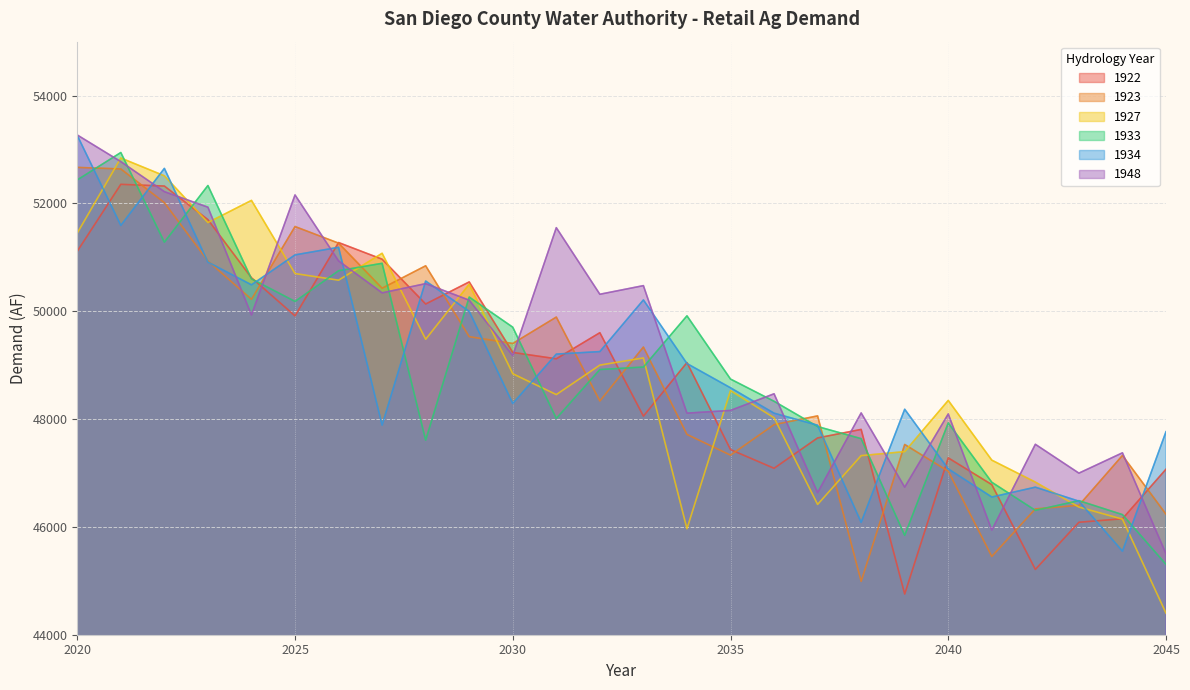

Read the 1927 value at 2022, to the nearest 100.

52500